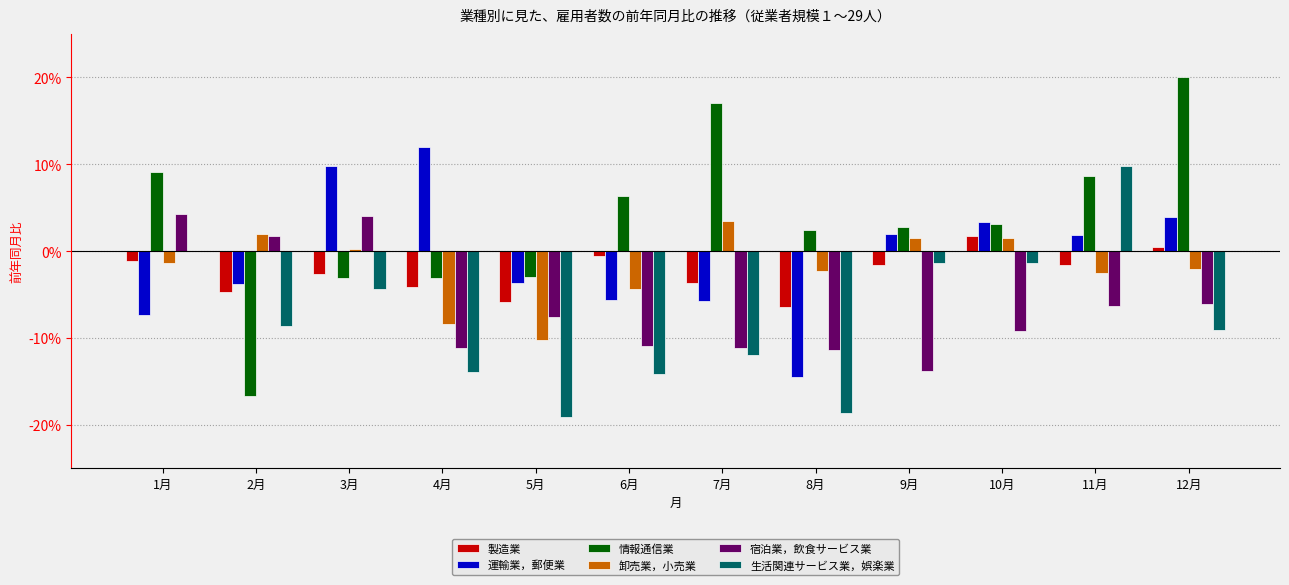

What are all the series names shown in the legend?

製造業, 運輸業，郵便業, 情報通信業, 卸売業，小売業, 宿泊業，飲食サービス業, 生活関連サービス業，娯楽業